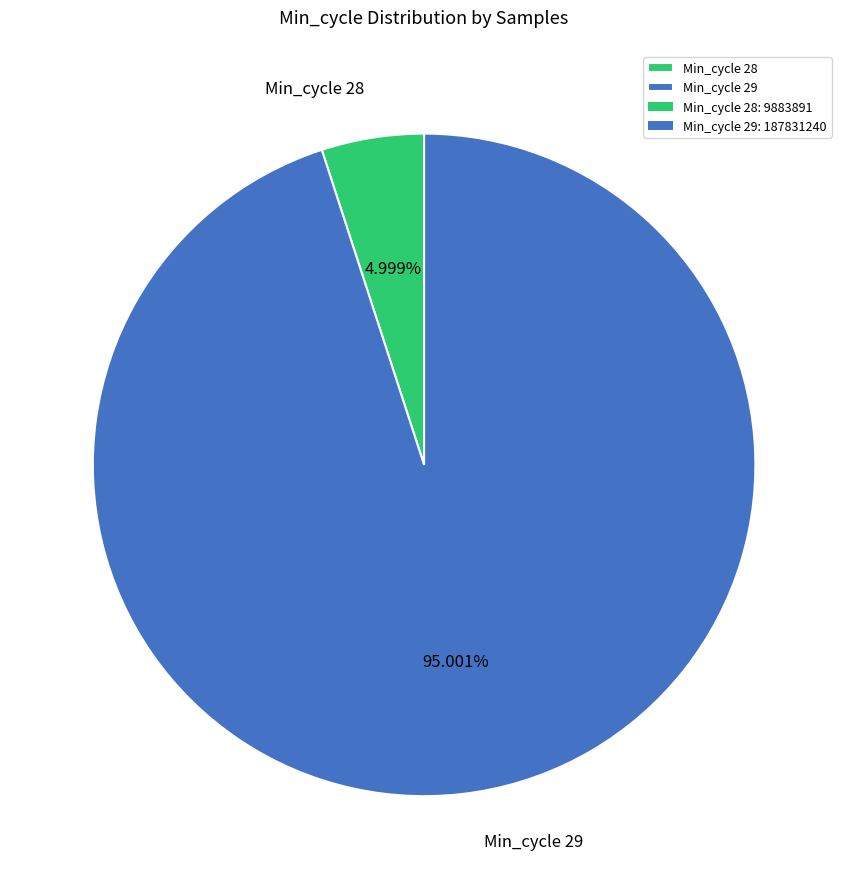

Between Min_cycle 28 and Min_cycle 29, which is larger?

Min_cycle 29